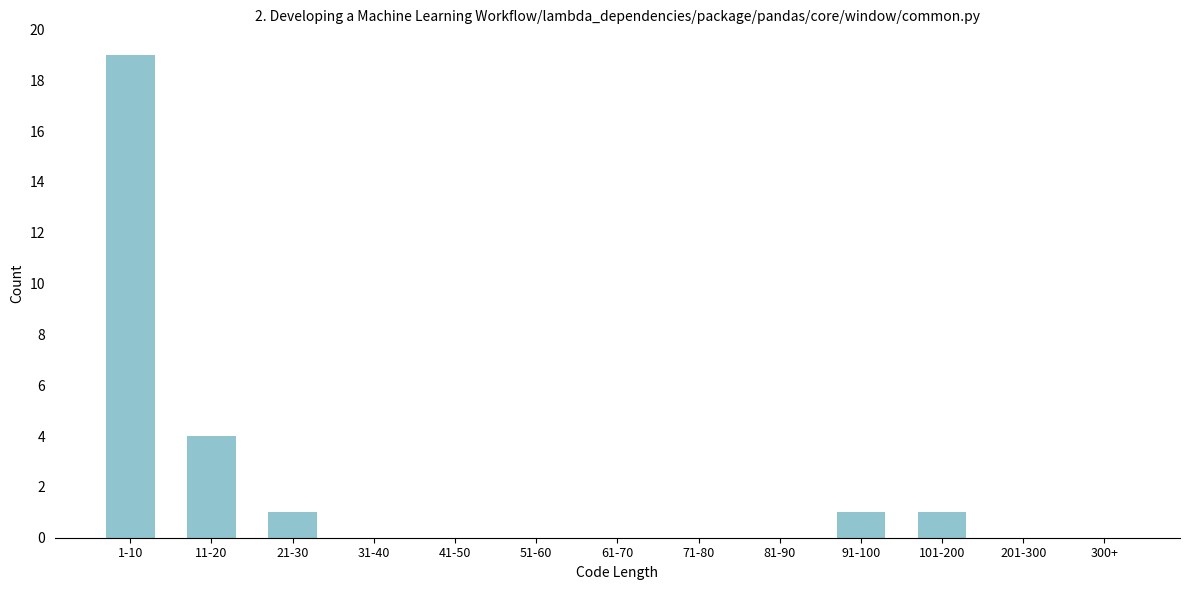

Reading right to left, extract all data points from this chart.

300+=0	201-300=0	101-200=1	91-100=1	81-90=0	71-80=0	61-70=0	51-60=0	41-50=0	31-40=0	21-30=1	11-20=4	1-10=19